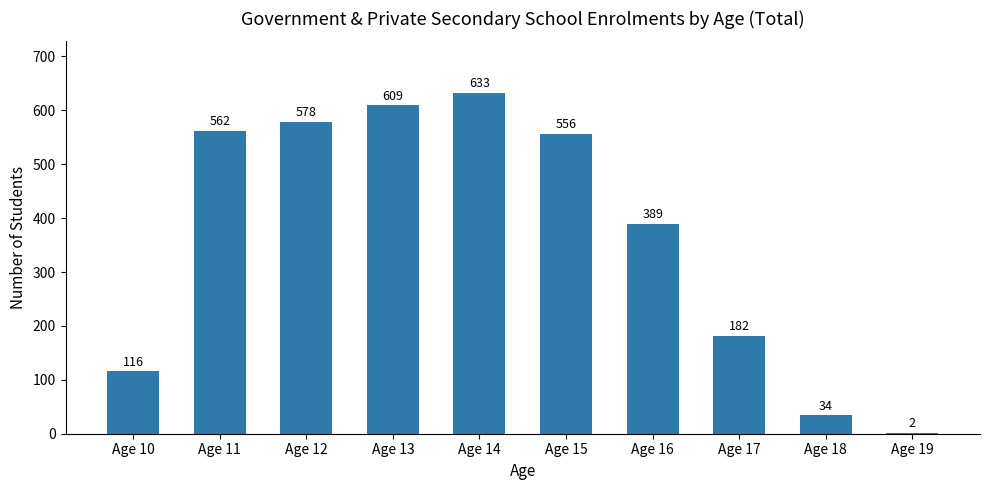

Which label corresponds to the largest value in the chart?

Age 14